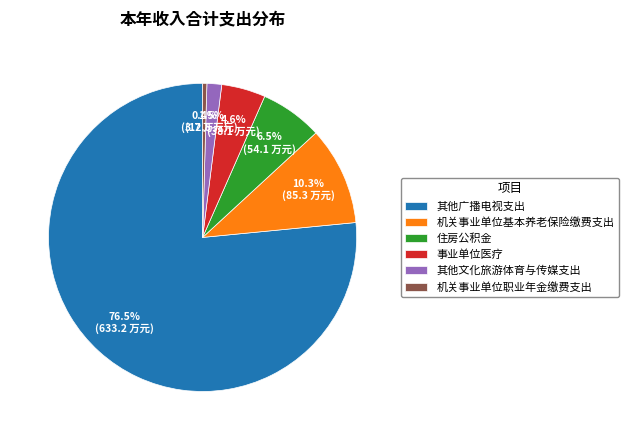

Combined, do 住房公积金 and 机关事业单位职业年金缴费支出 account for over 50%?

No